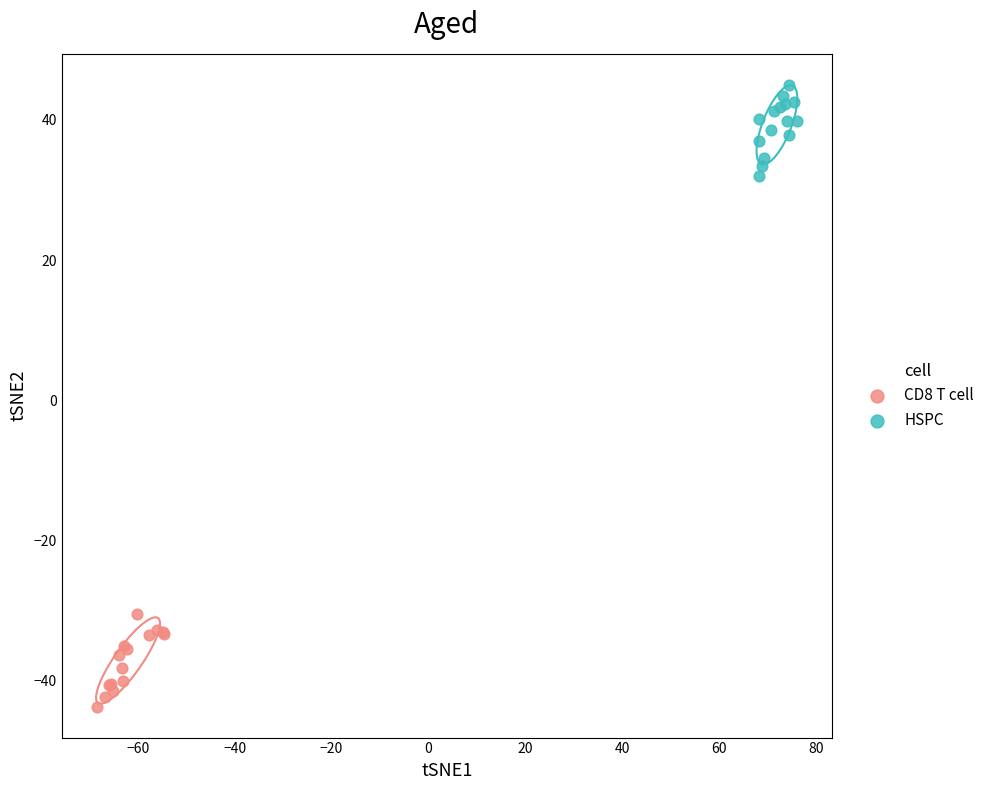

Which series contains the highest Y value?

HSPC